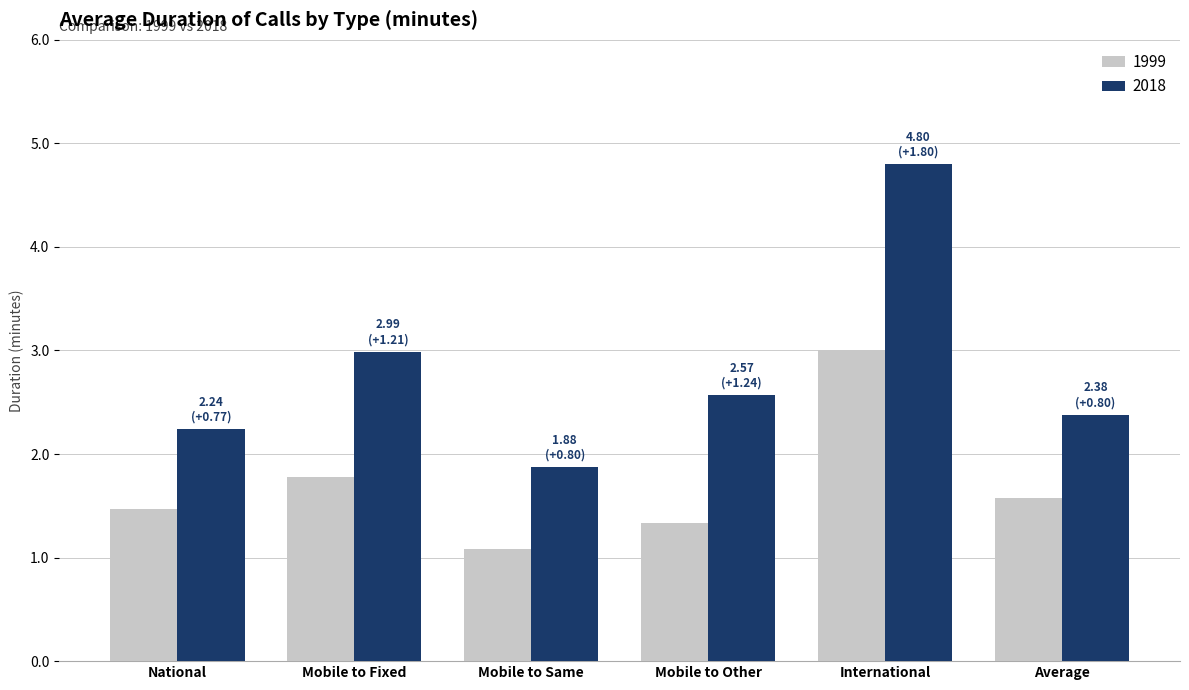

At how many categories does at least one series exceed 1?

6